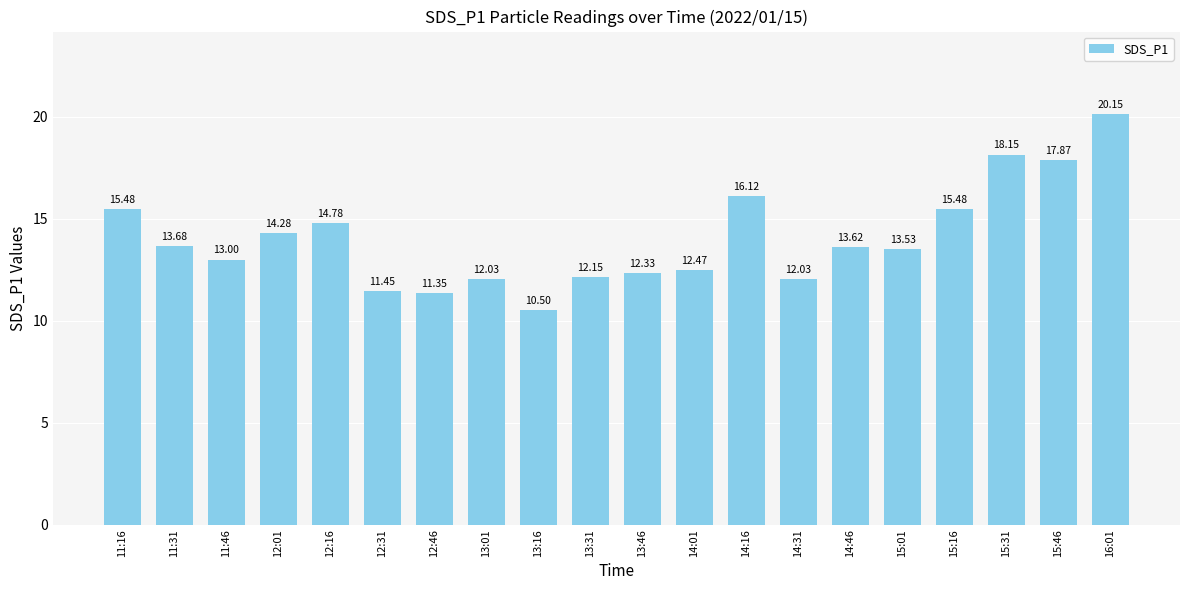

What is the change in value from 13:16 to 14:16?

+5.6